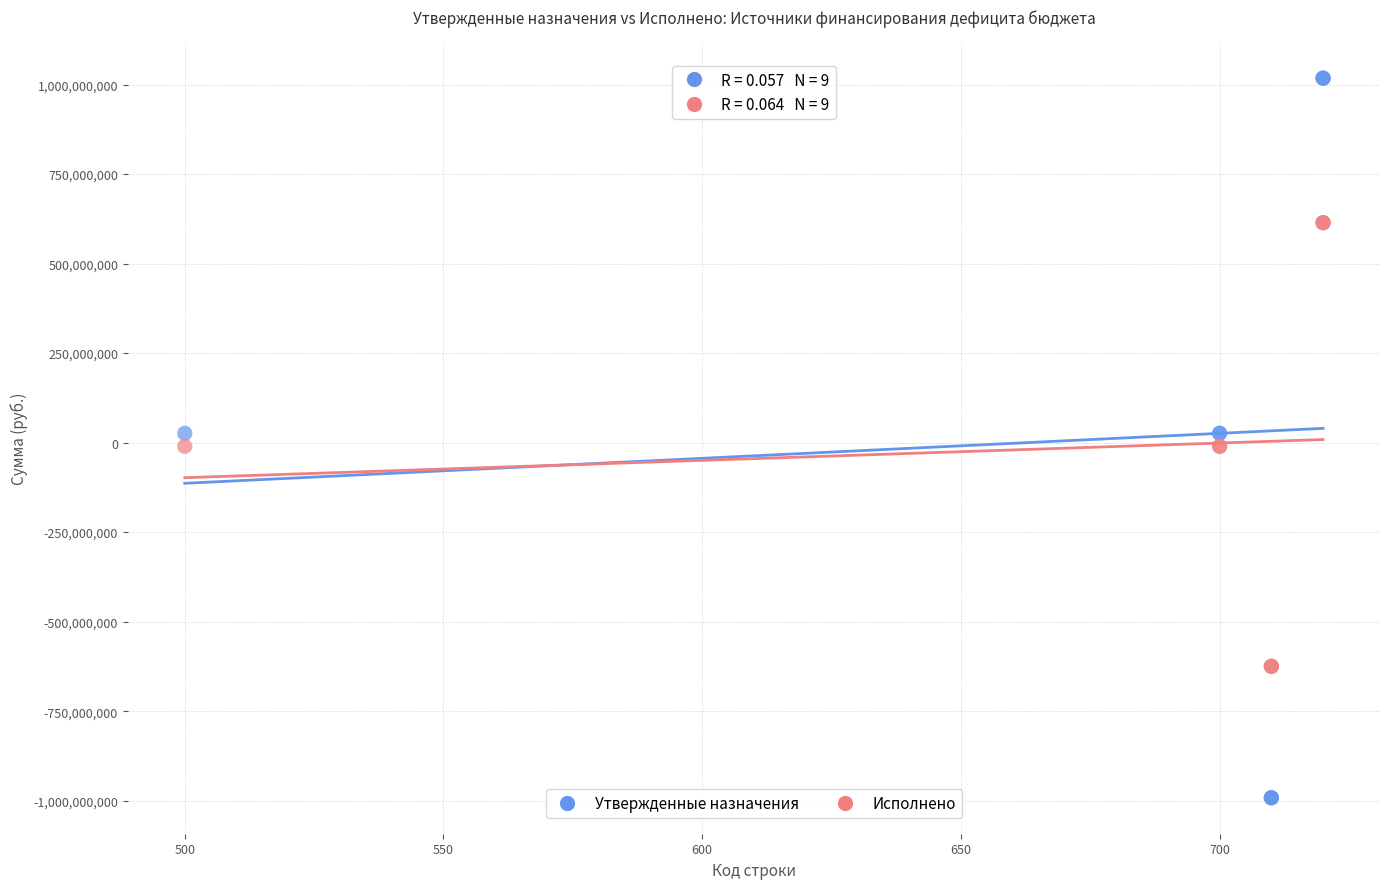

Which series contains the lowest Y value?

Утвержденные назначения